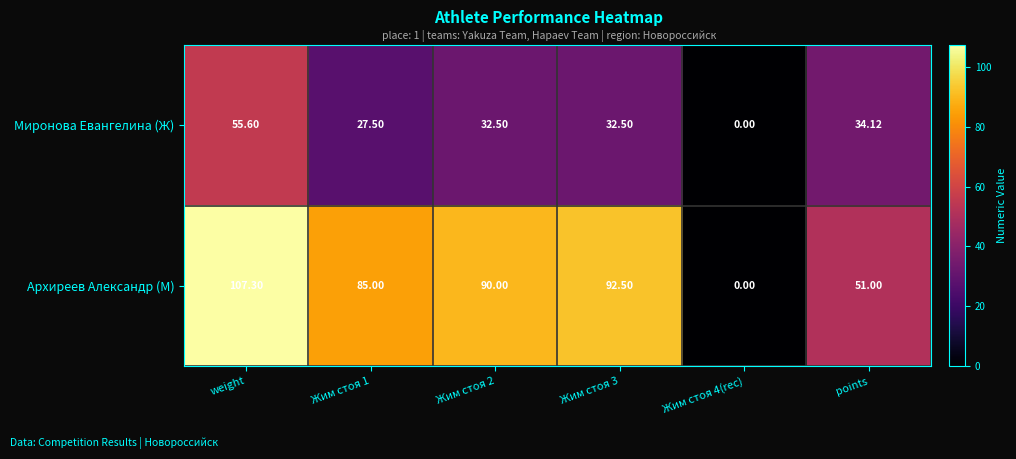

Is the value of Архиреев Александр (М) at weight greater than the value of Миронова Евангелина (Ж) at Жим стоя 4(rec)?

Yes